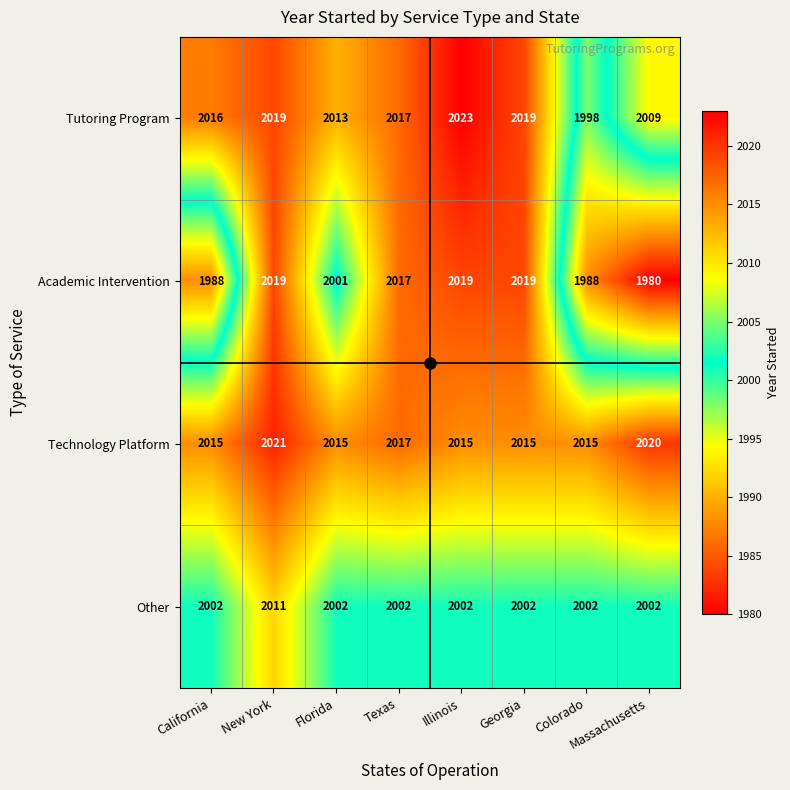

How many data points does each series have?

8